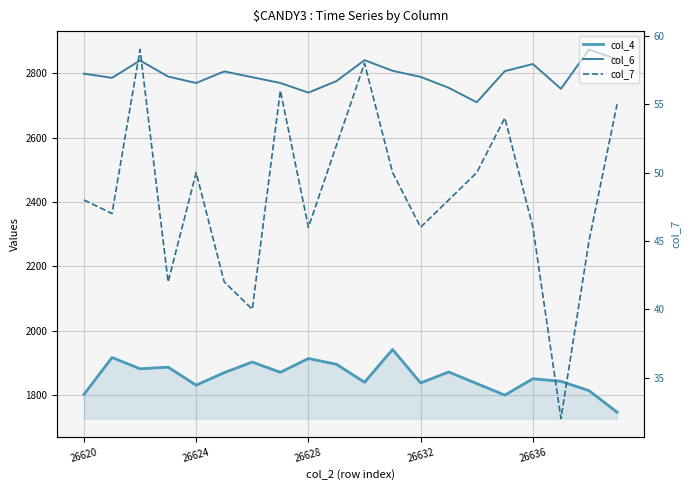

What are all the series names shown in the legend?

col_4, col_6, col_7